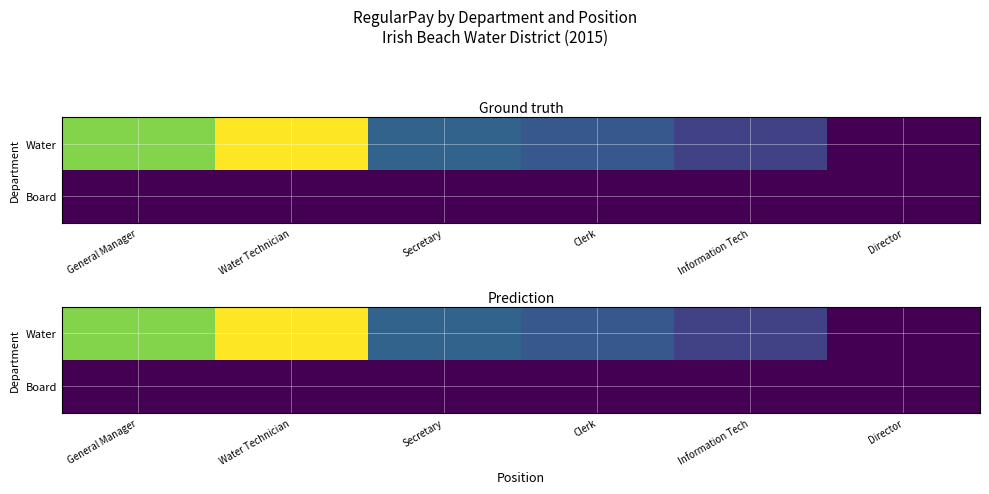

Rank the series by their maximum value, from lowest to highest.

Board, Water